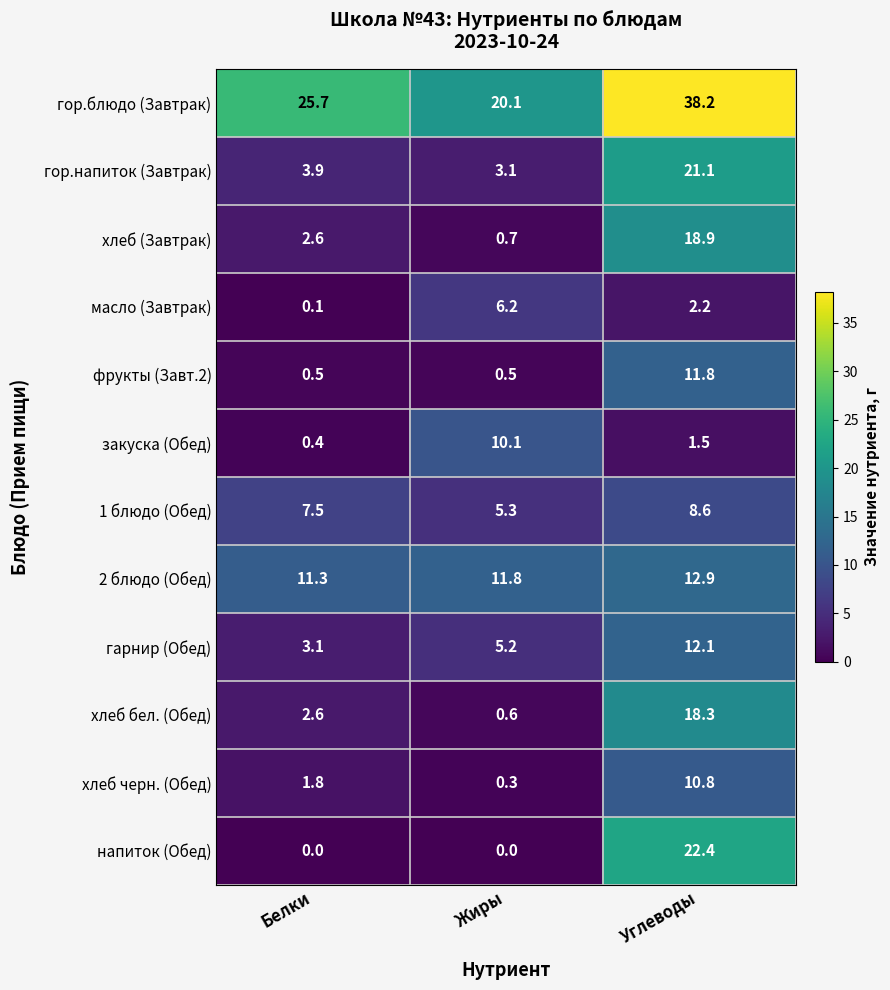

At how many categories does at least one series exceed 26?

1